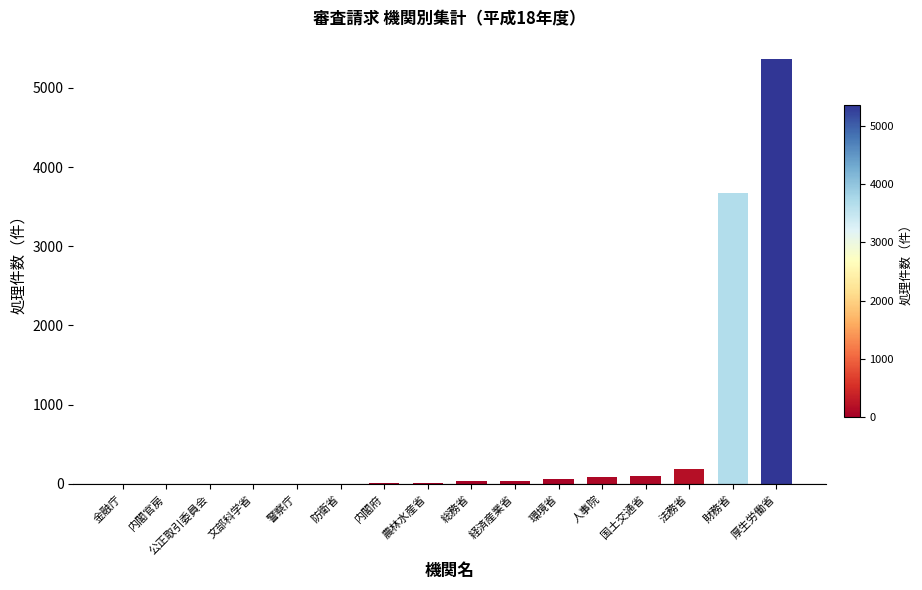

The chart shows a value of 5362 at 厚生労働省. True or false?

True